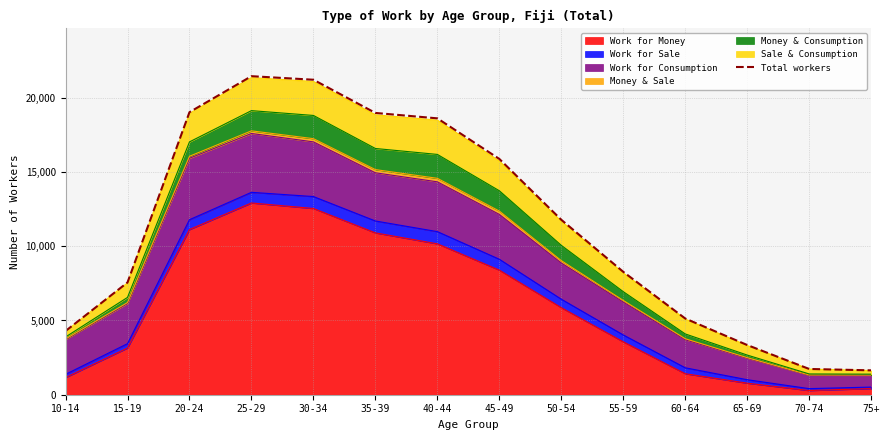

Which label corresponds to the largest value in the chart?

25-29